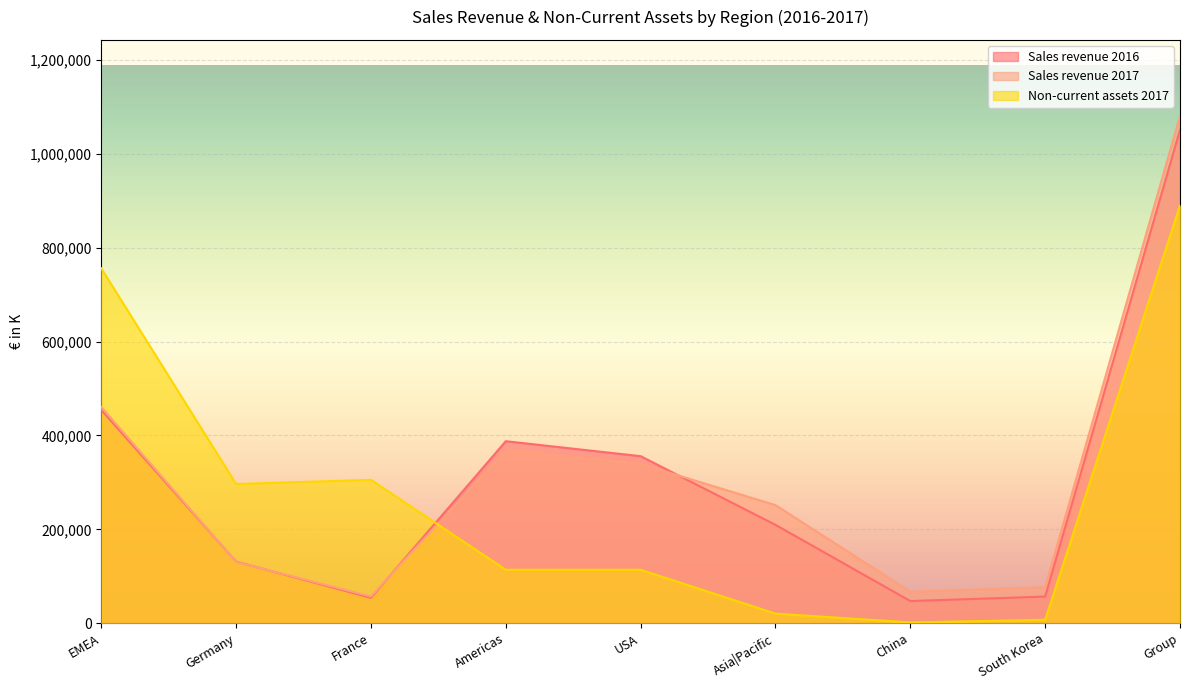

At how many categories does at least one series exceed 853431?

1